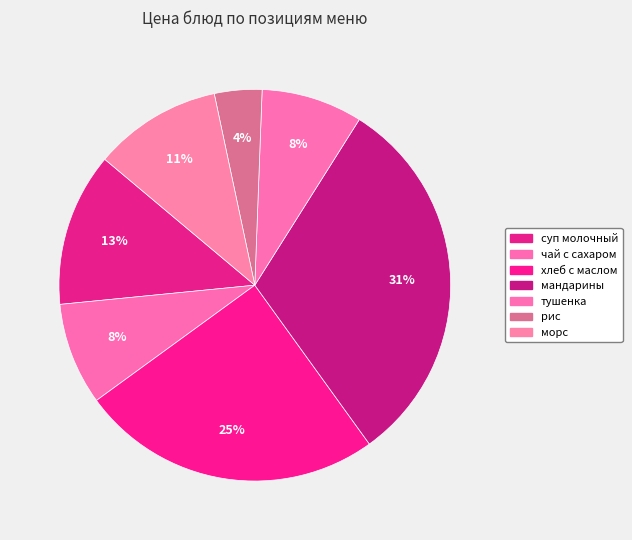

How many slices are in this pie chart?

7